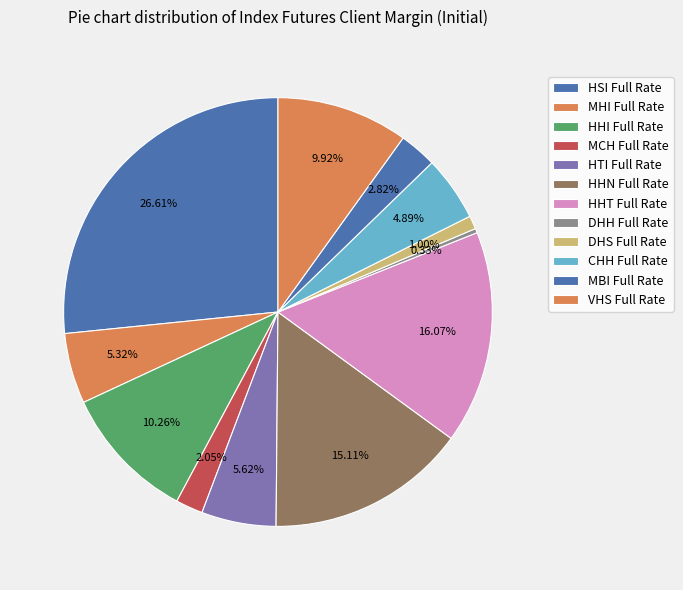

Is there any slice that represents more than half of the pie?

No